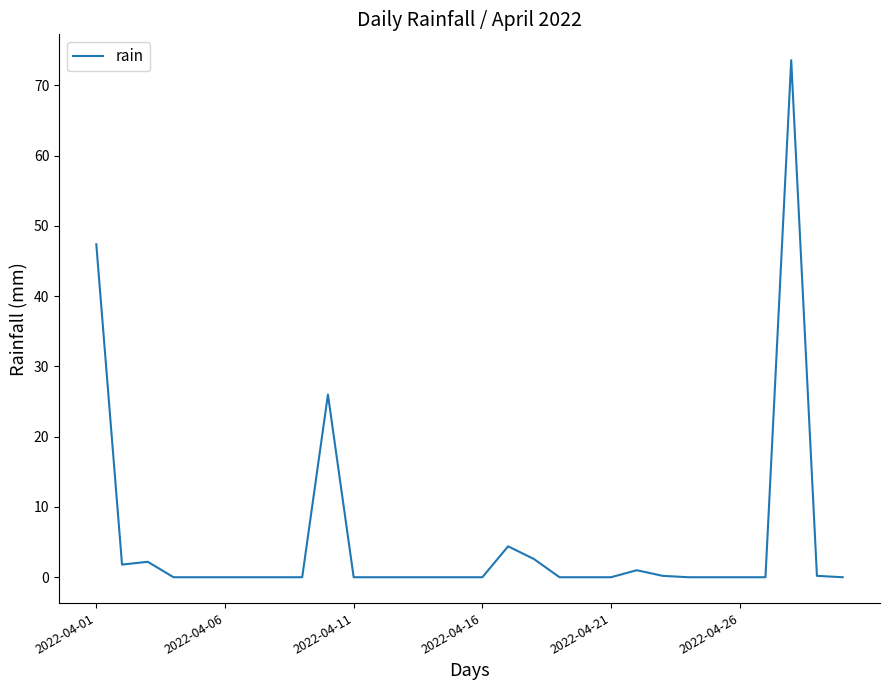

What is the greatest value displayed?

73.6